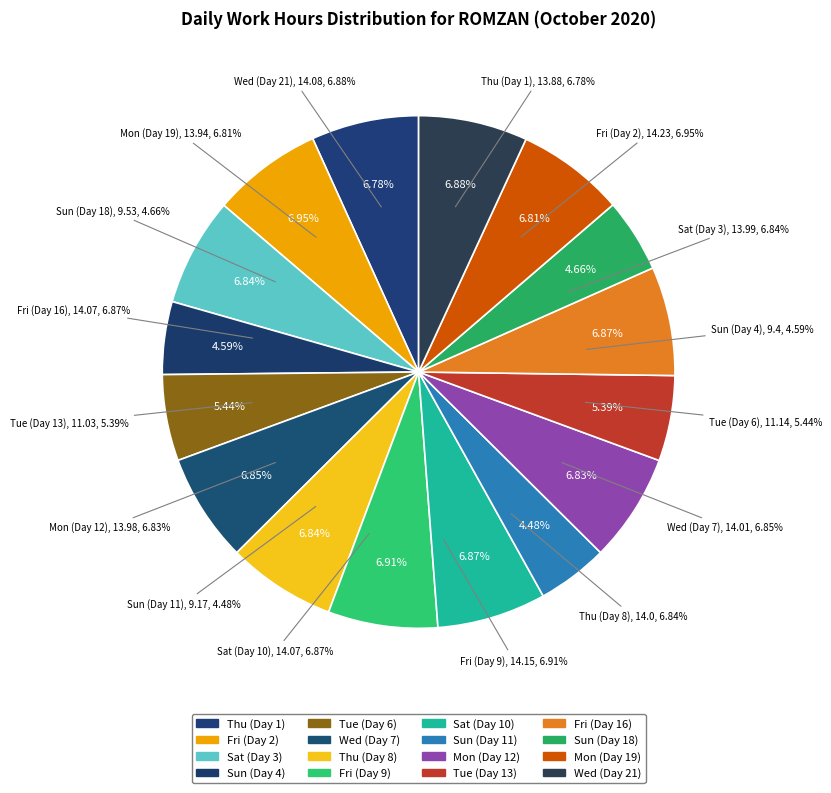

Approximately how many times larger is the value at Mon (Day 12) compared to Wed (Day 7)?

1.0